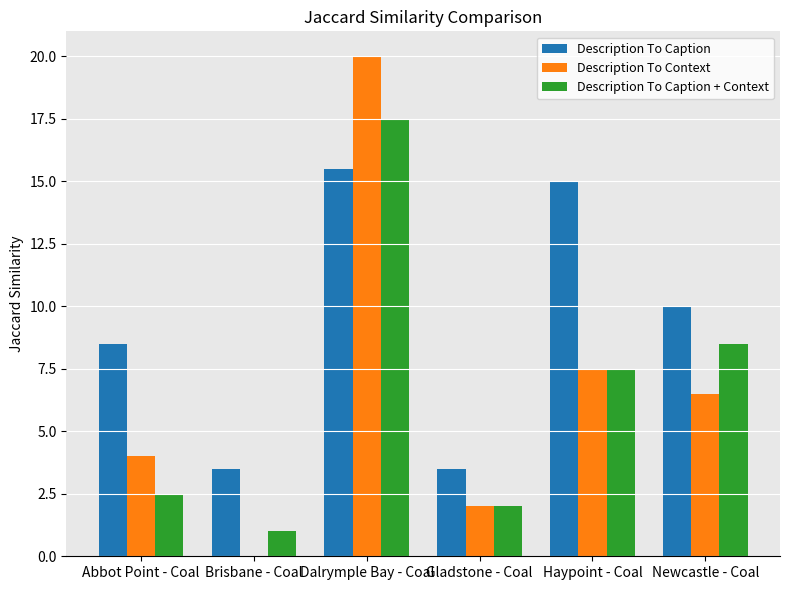

Between Dalrymple Bay - Coal and Newcastle - Coal, which series saw the biggest shift?

Description To Context